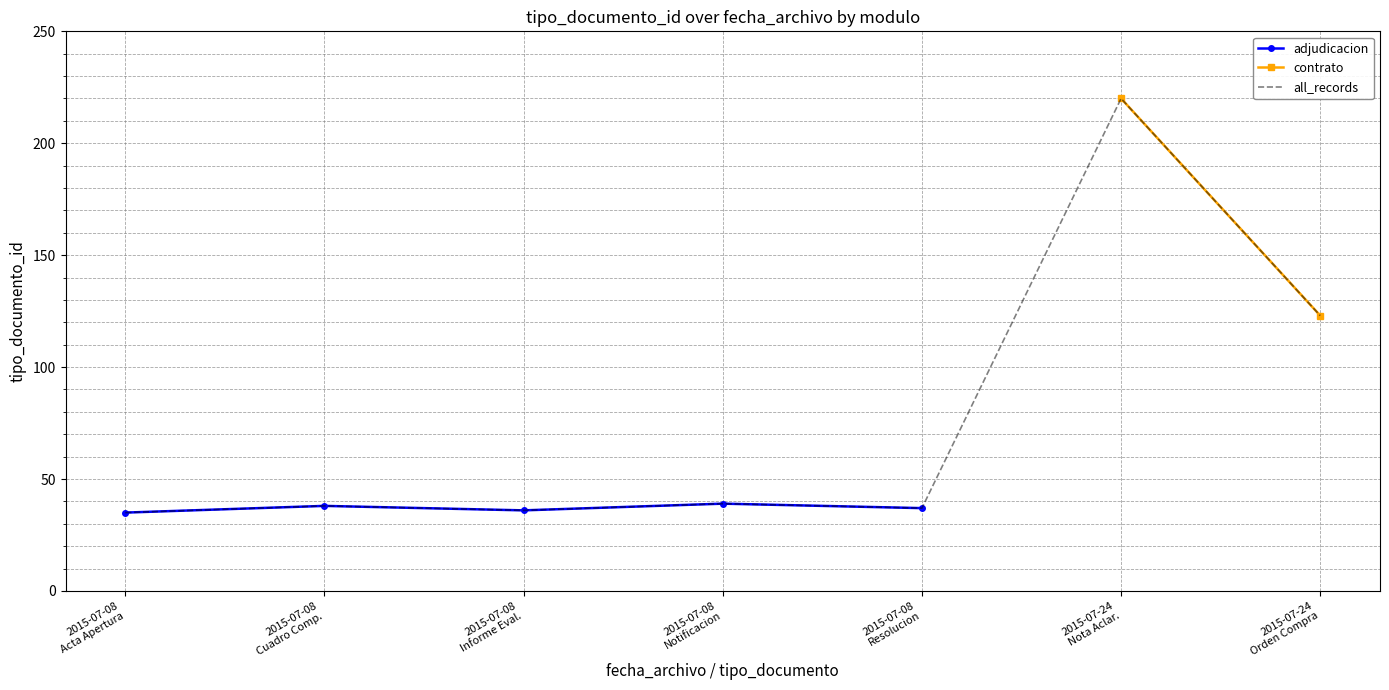

At which category does the data reach its first local peak?

2015-07-08
Cuadro Comp.